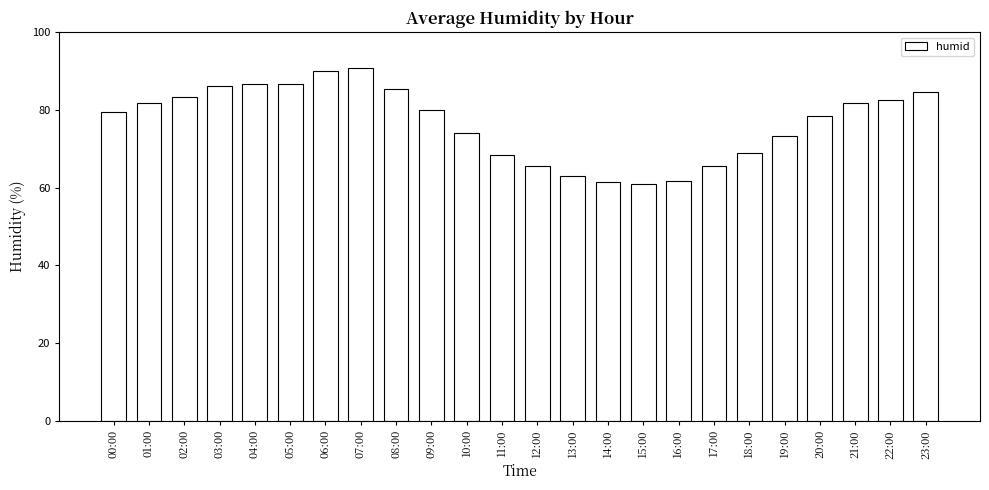

What is the sum of the values at 10:00 and 12:00?

139.7